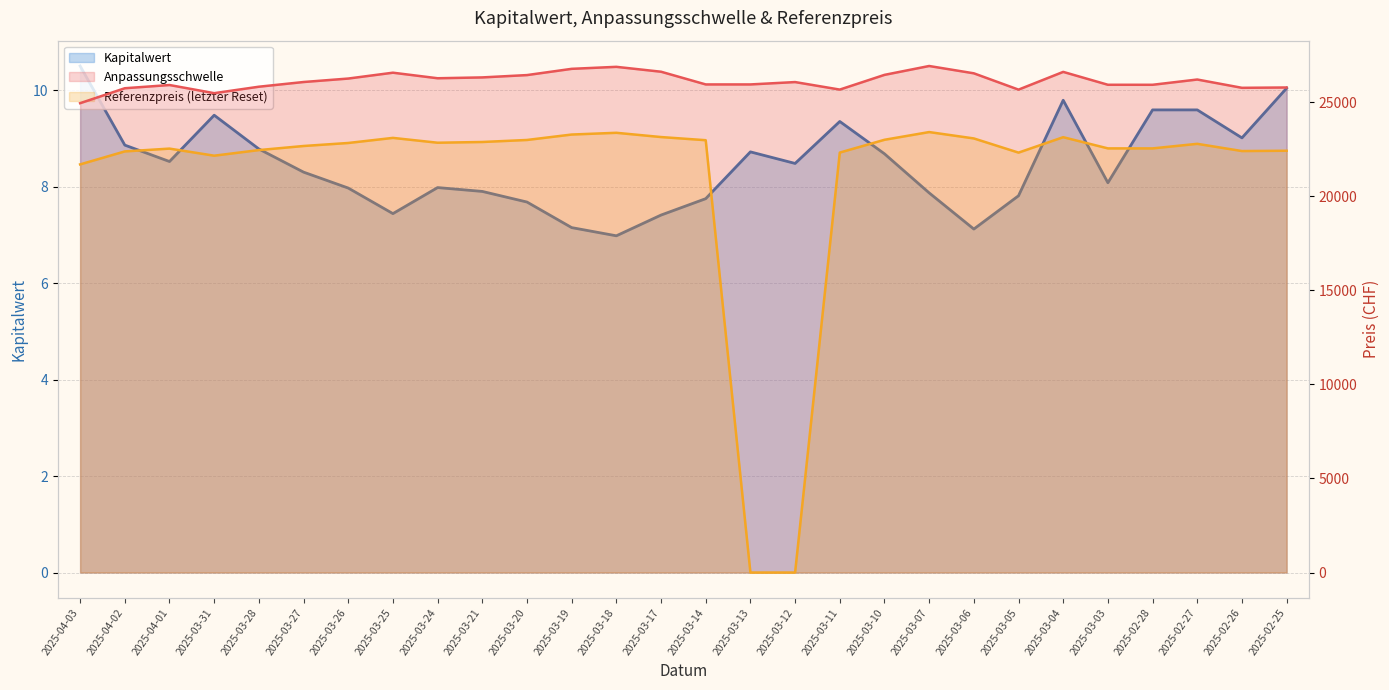

True or false: Referenzpreis and Anpassungsschwelle intersect in this chart.

False